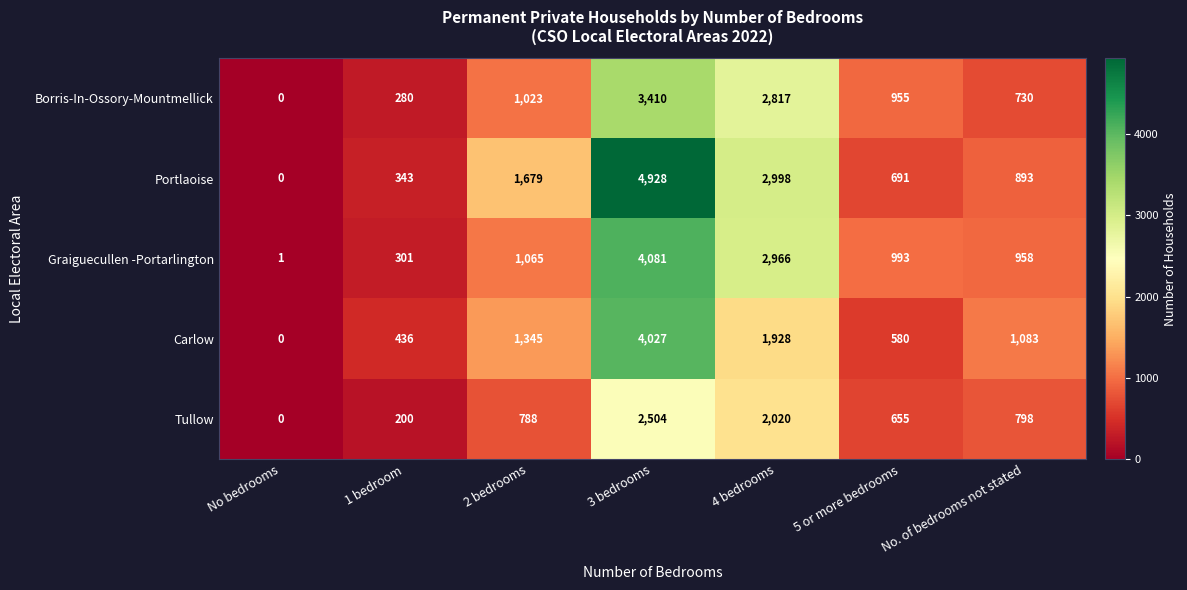

What is the average value of the Tullow series?

995